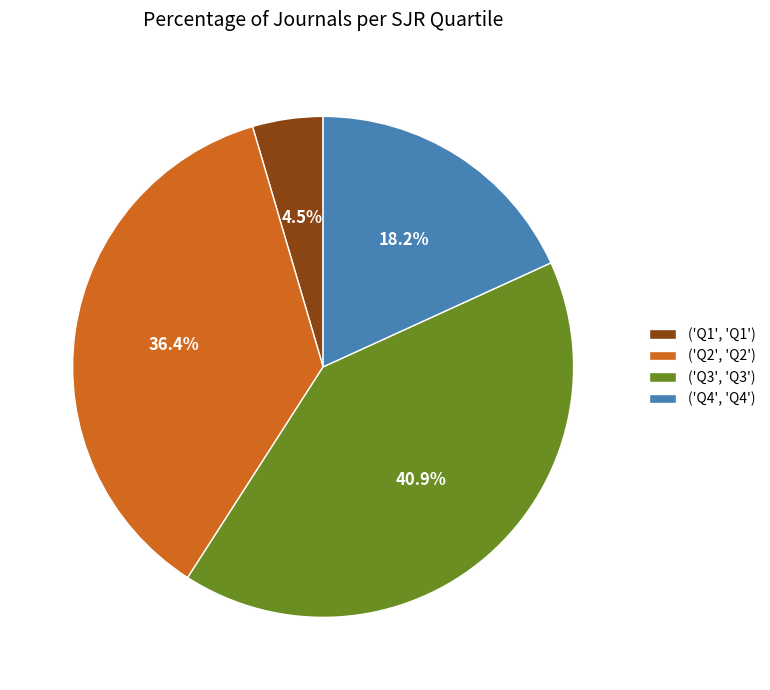

What portion of the pie excludes ('Q4', 'Q4')?

81.8%